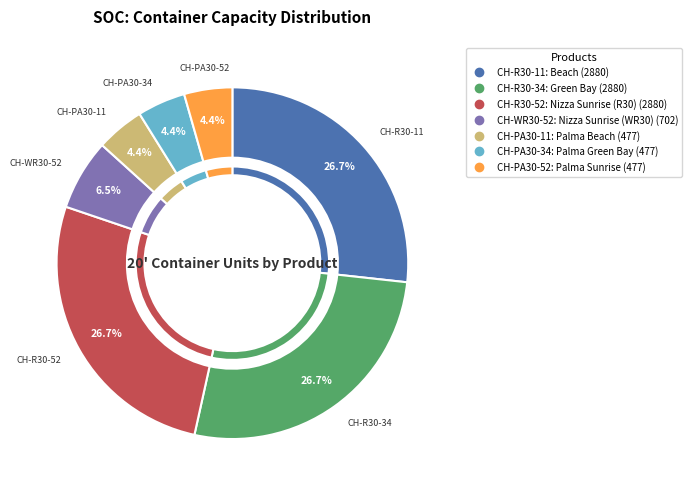

To the nearest percent, what is the difference between the CH-PA30-34 and CH-WR30-52 slice percentages?

2%